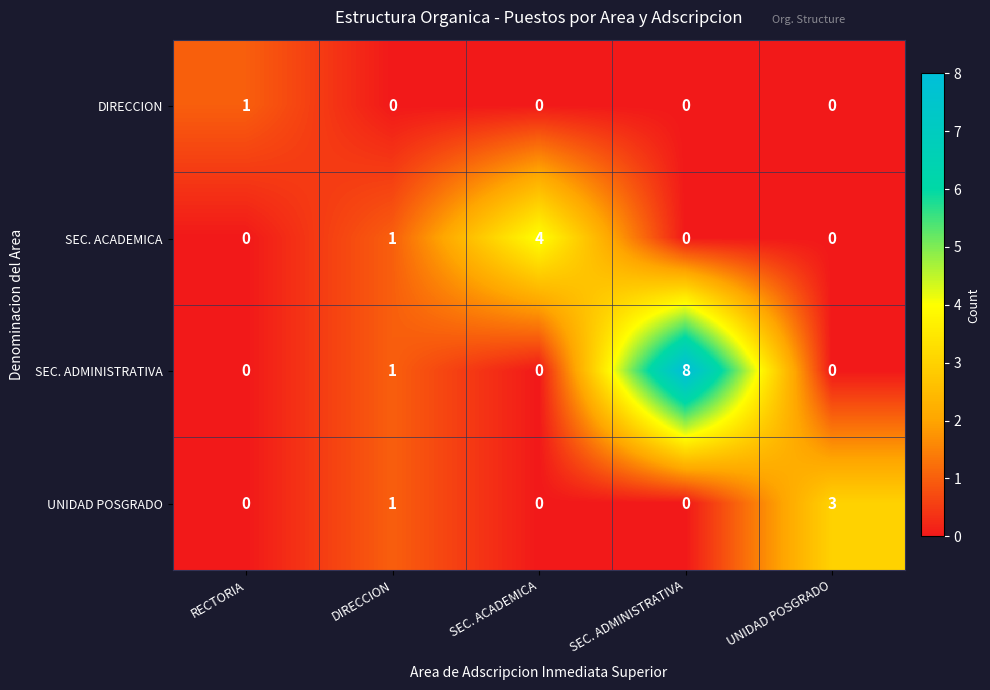

How many SEC. ADMINISTRATIVA values are between 0 and 1?

4